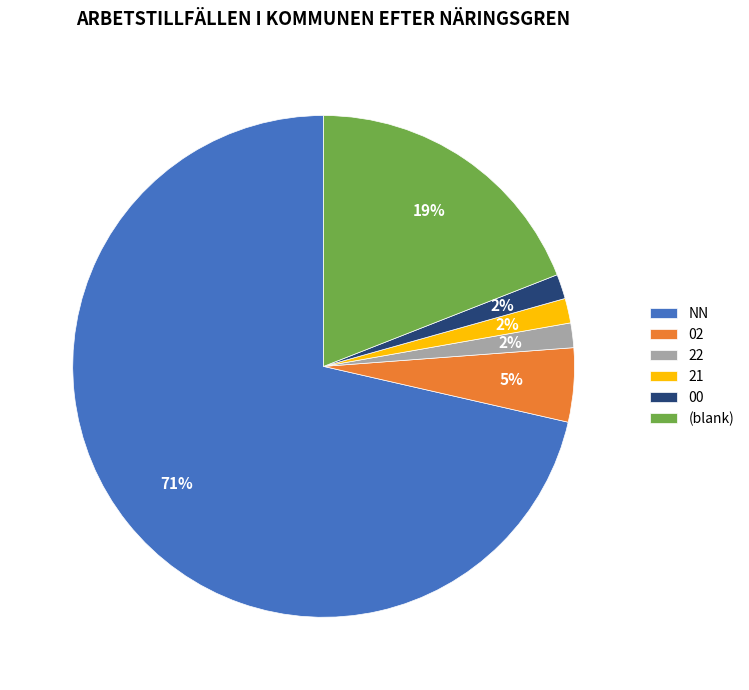

Which slice is the largest?

NN